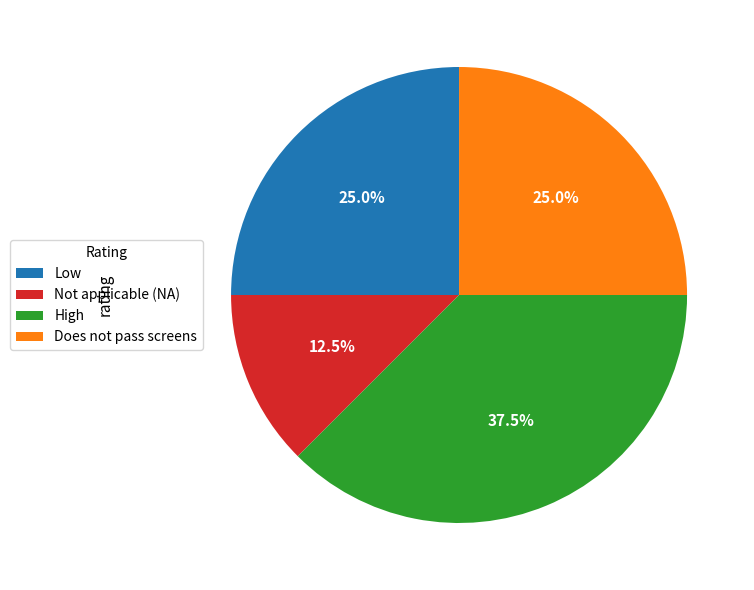

Is there a majority slice in this chart?

No